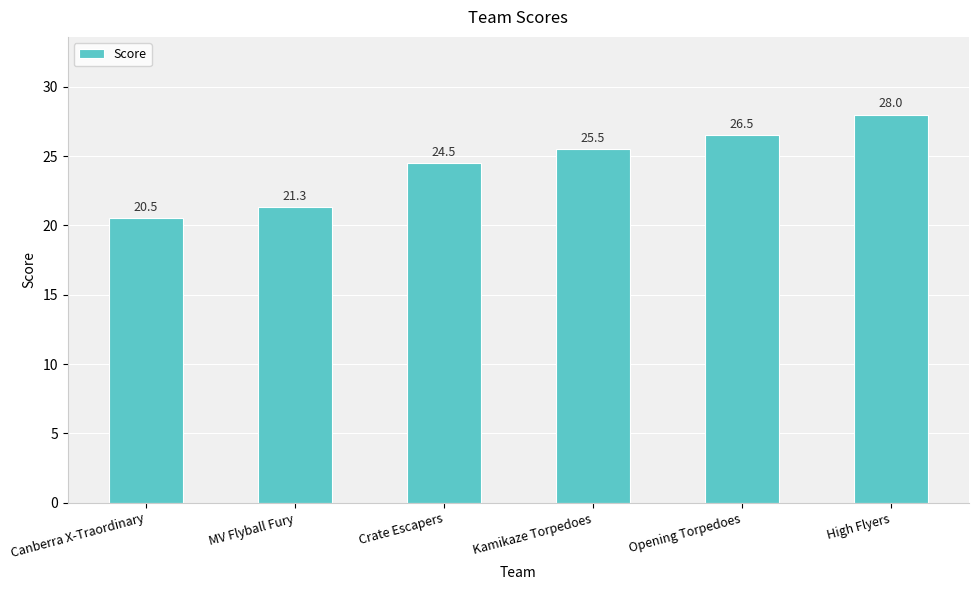

Approximately how many times larger is the value at Crate Escapers compared to Opening Torpedoes?

0.9